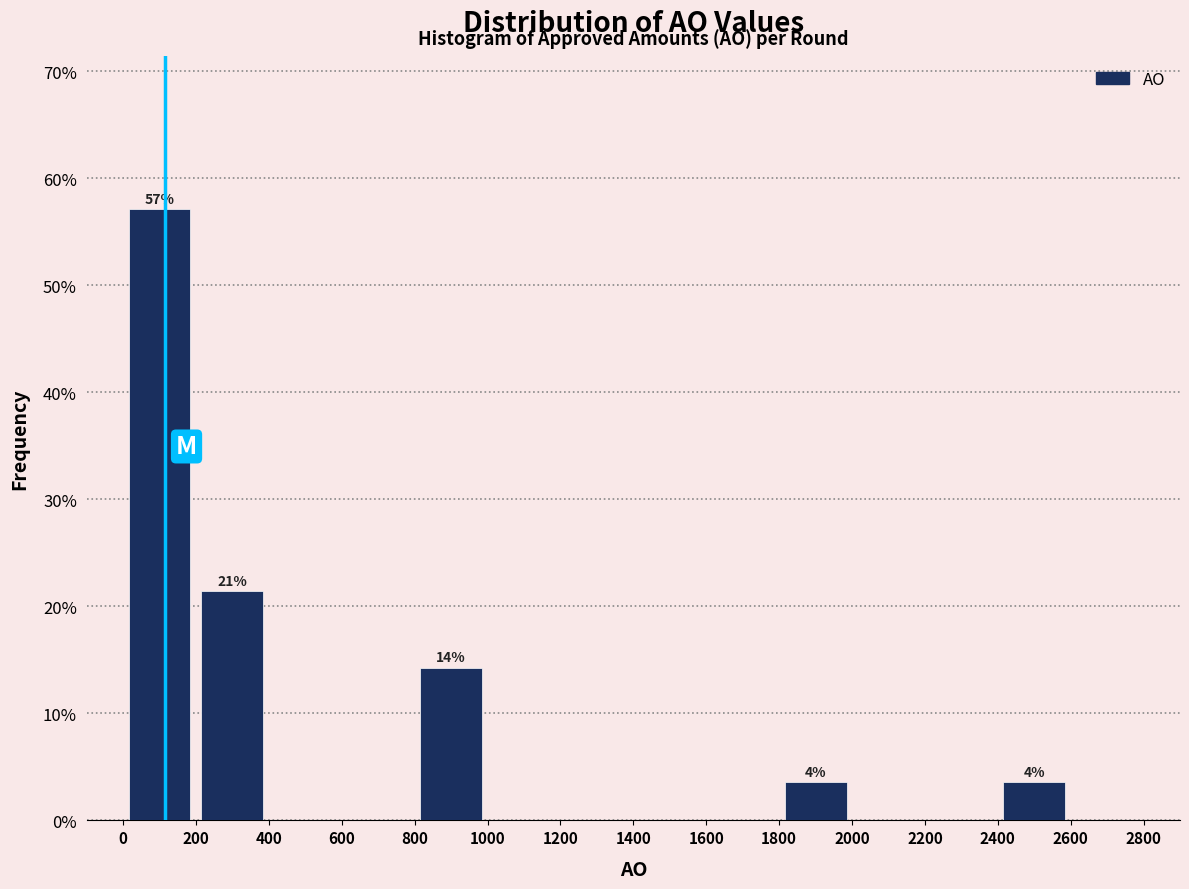

Over which range of the x-axis is the bar tallest?

0 to 200